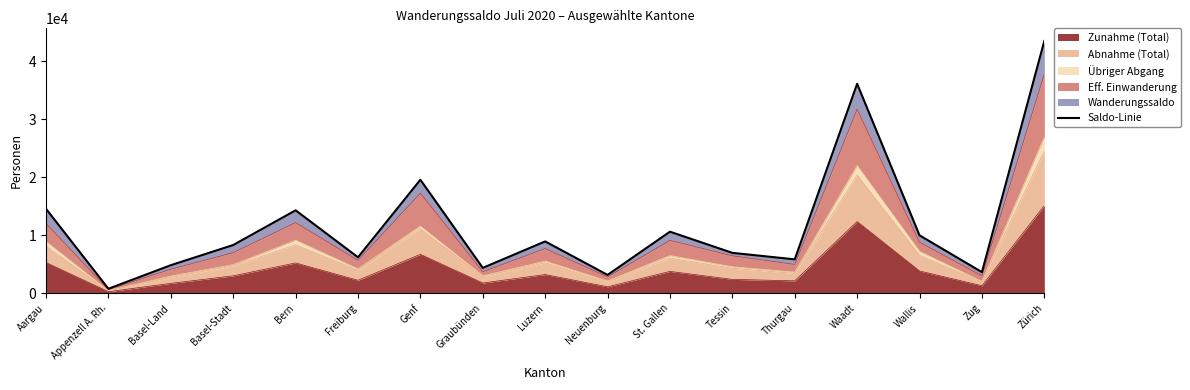

Does the chart have visible grid lines?

No